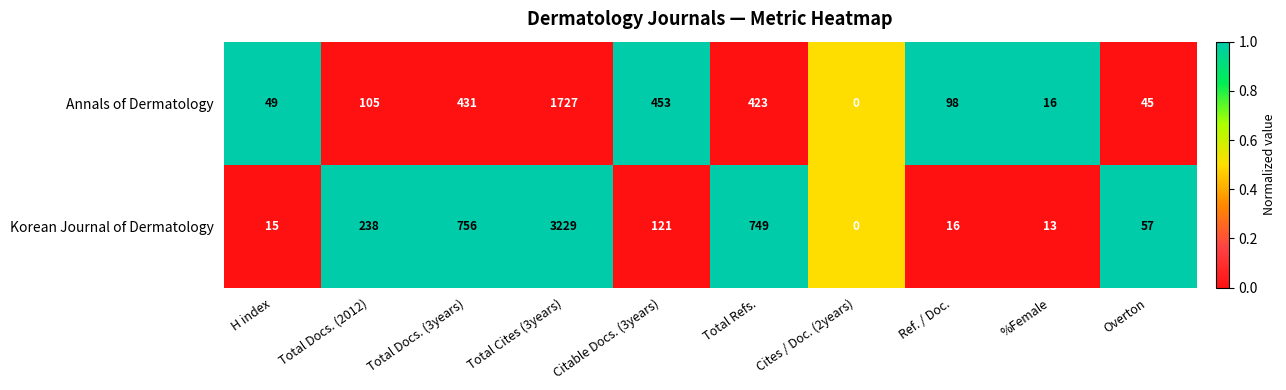

What is the average value of the Korean Journal of Dermatology series?

519